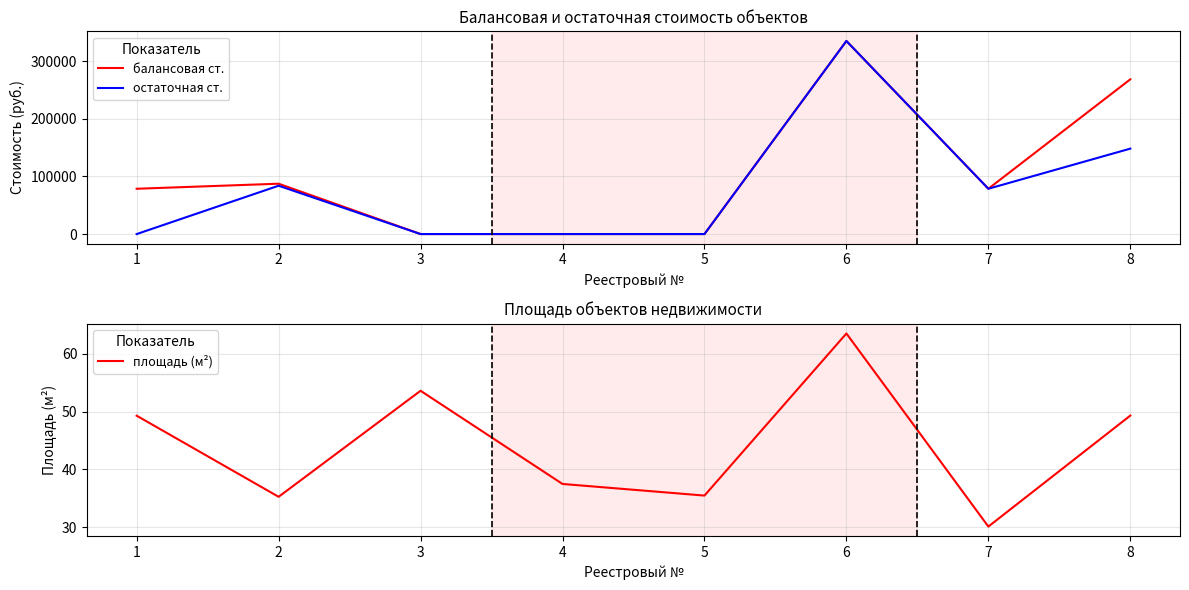

Is the value of балансовая ст. at 2 greater than the value of площадь (м²) at 1?

Yes